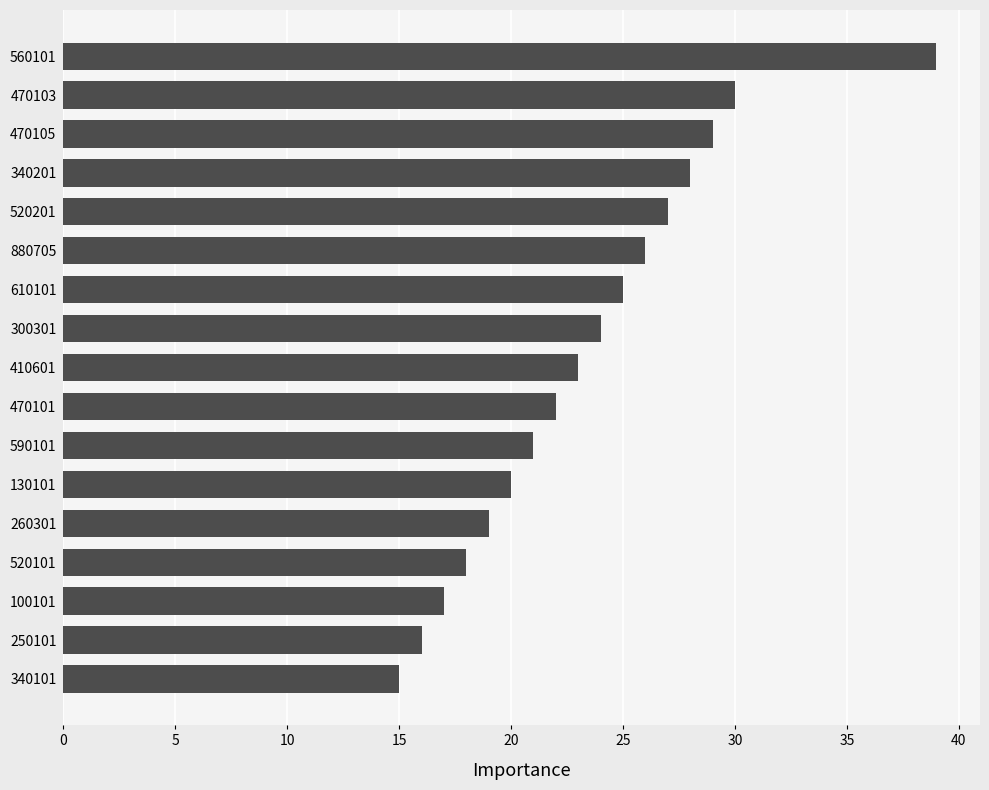

Read the value at 130101.

20